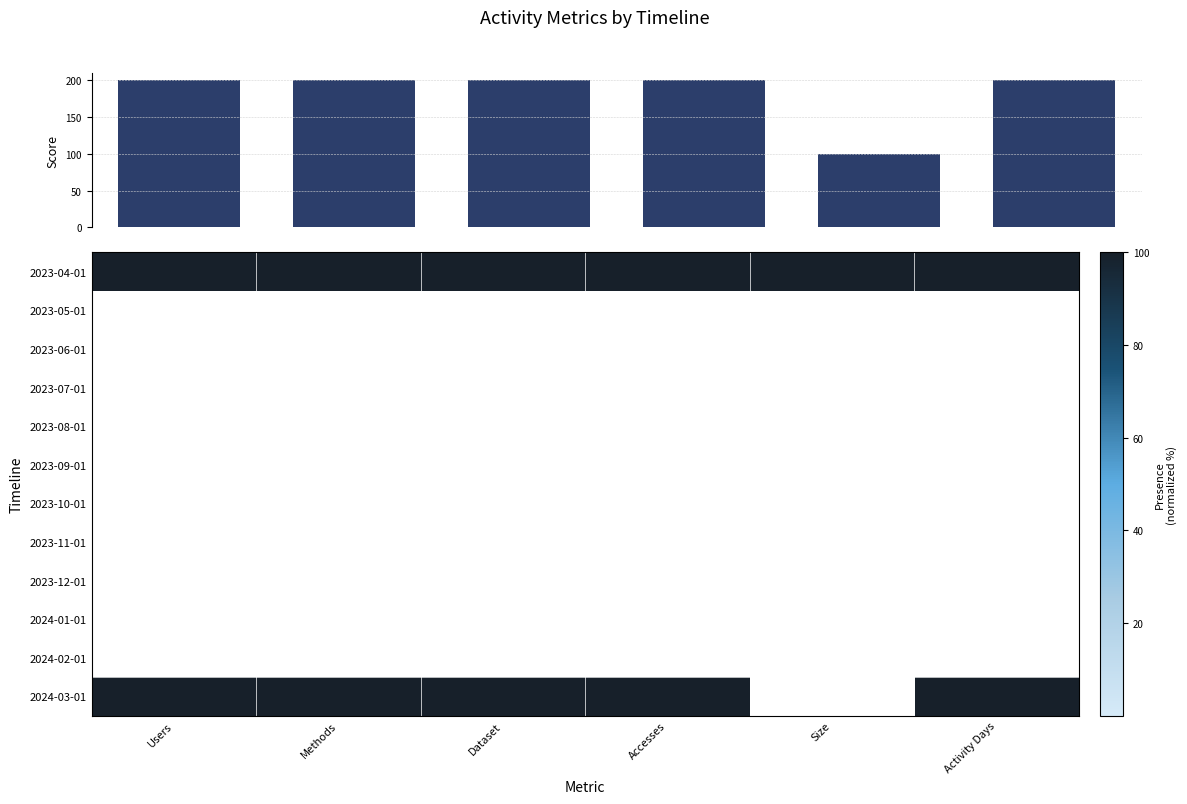

Count the number of data series in this chart.

12